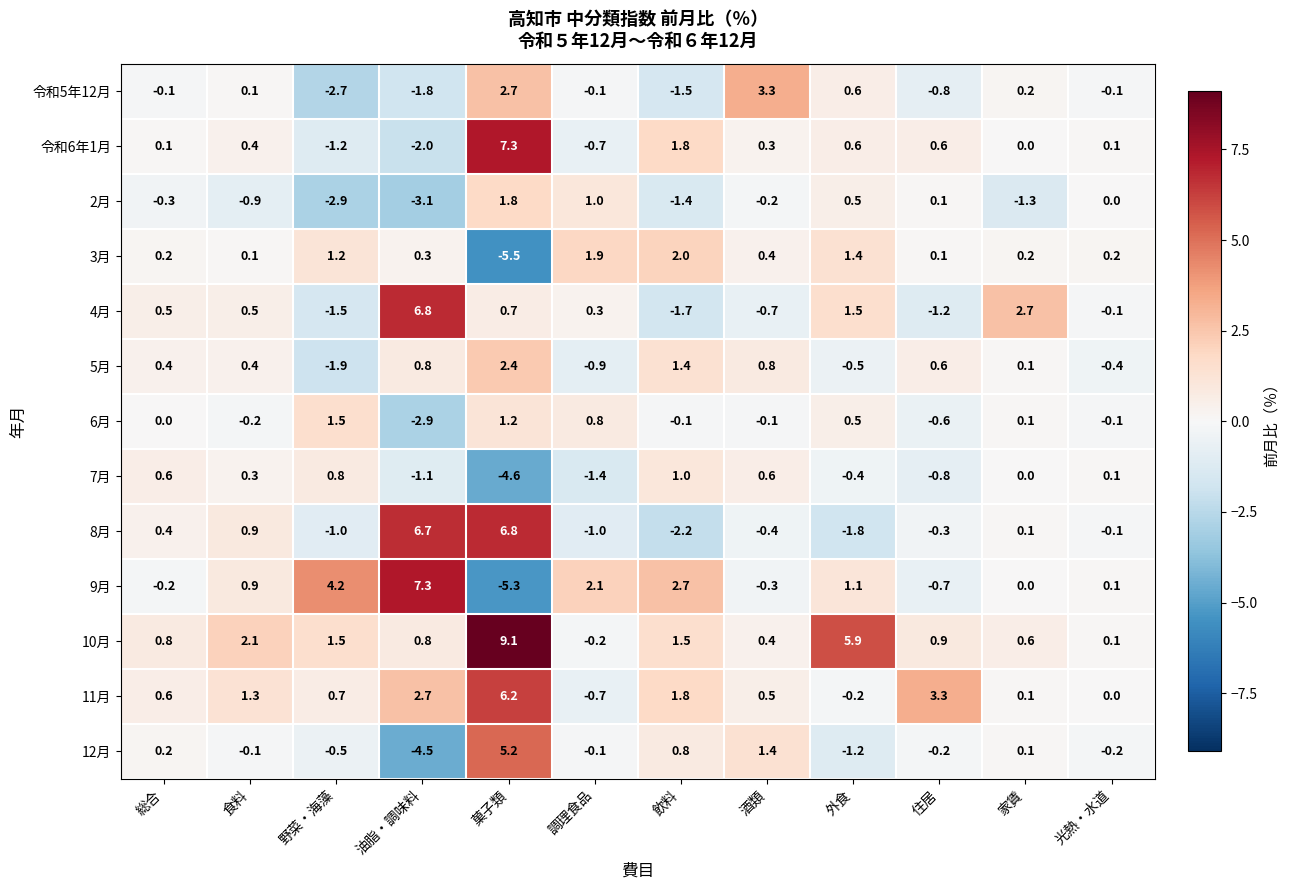

At how many categories does at least one series exceed 5?

3